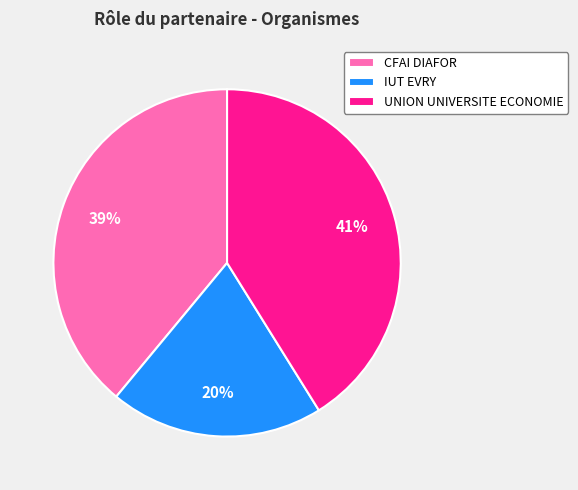

What is the smallest slice in the pie chart?

IUT EVRY